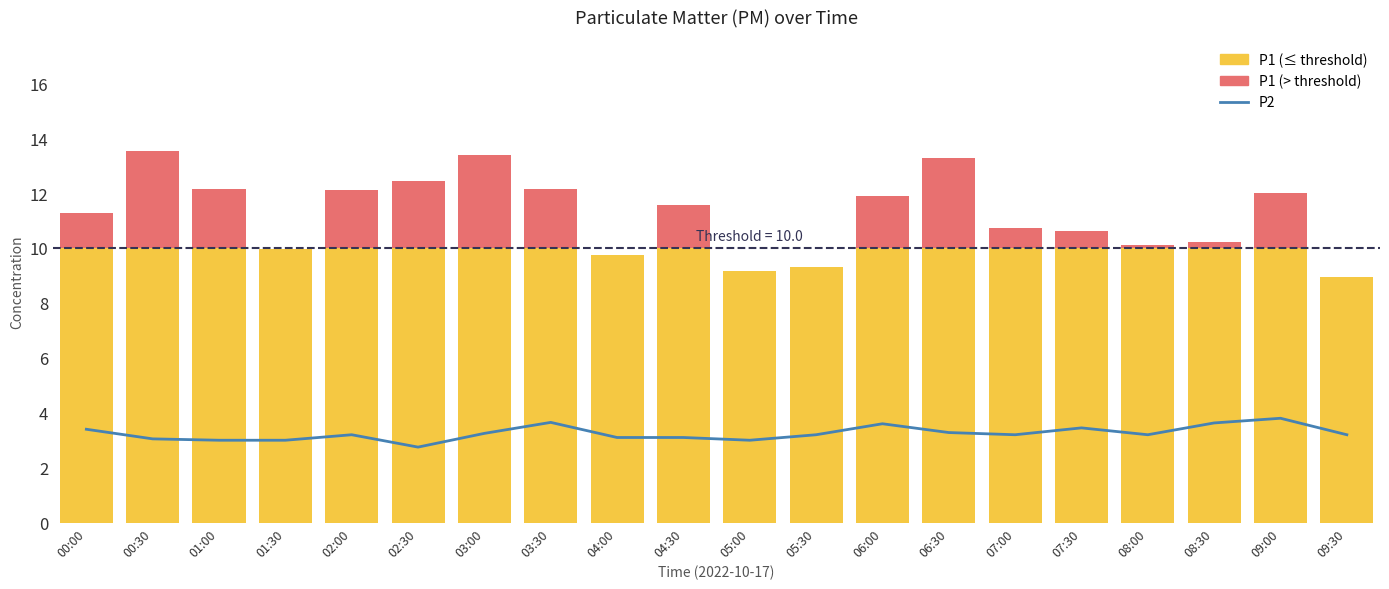

What is the sum of the values at 03:00 and 04:30?

6.3